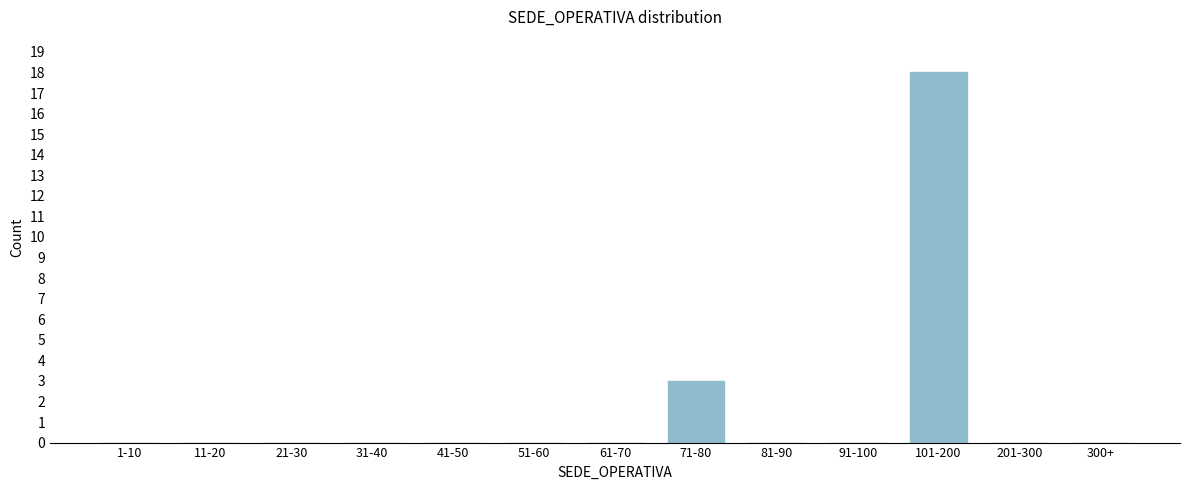

Reading right to left, extract all data points from this chart.

300+=0	201-300=0	101-200=18	91-100=0	81-90=0	71-80=3	61-70=0	51-60=0	41-50=0	31-40=0	21-30=0	11-20=0	1-10=0